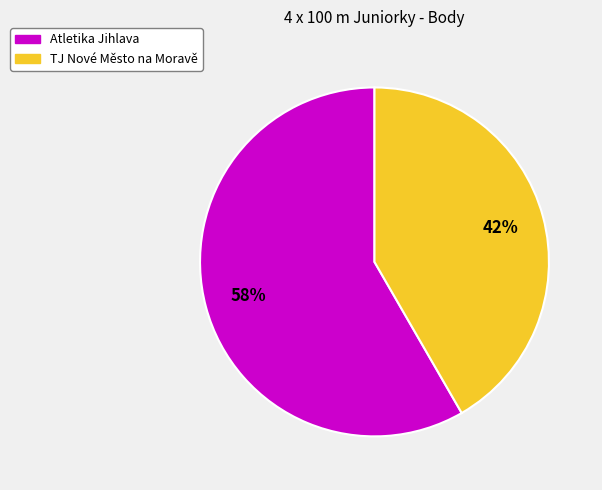

To the nearest percent, what is the average slice percentage?

50%